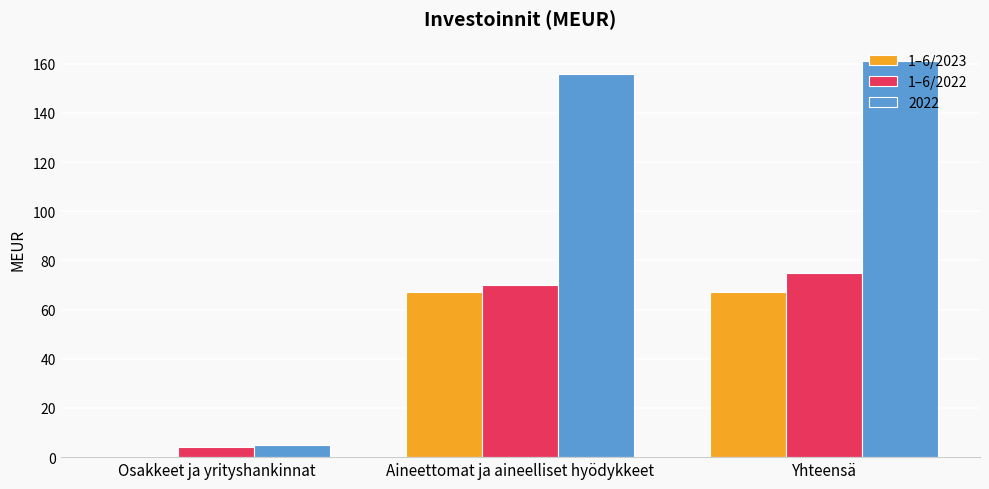

Reading left to right, extract all data points from this chart.

1–6/2023: Osakkeet ja yrityshankinnat=0	Aineettomat ja aineelliset hyödykkeet=67	Yhteensä=67
1–6/2022: Osakkeet ja yrityshankinnat=4	Aineettomat ja aineelliset hyödykkeet=70	Yhteensä=75
2022: Osakkeet ja yrityshankinnat=5	Aineettomat ja aineelliset hyödykkeet=156	Yhteensä=161